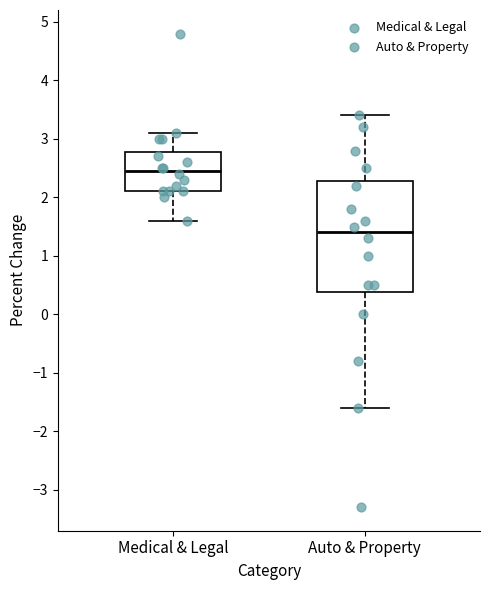

Reading left to right, transcribe this box plot: for each box, give where its median line is, the range the box spans, and where its two whiskers end, as read against the y-axis. The values are not printed on the chart, so give them approximately, as read against the axis.

Medical & Legal: median 2.5, box 2.1 to 2.8, whiskers 1.6 to 3.1
Auto & Property: median 1.4, box 0.4 to 2.3, whiskers -1.6 to 3.4